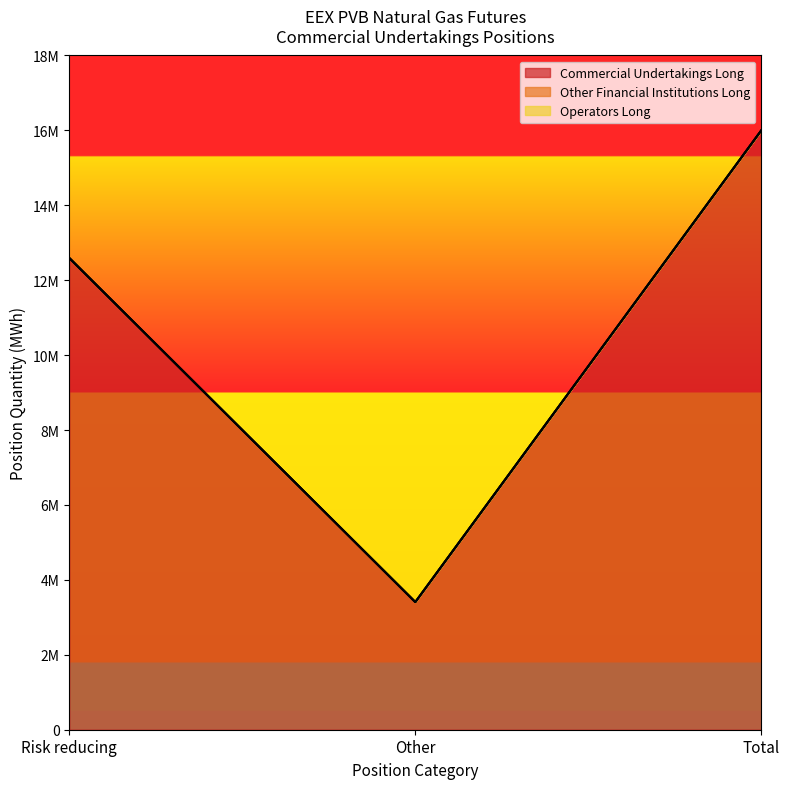

Which has a higher value, Total or Other?

Total